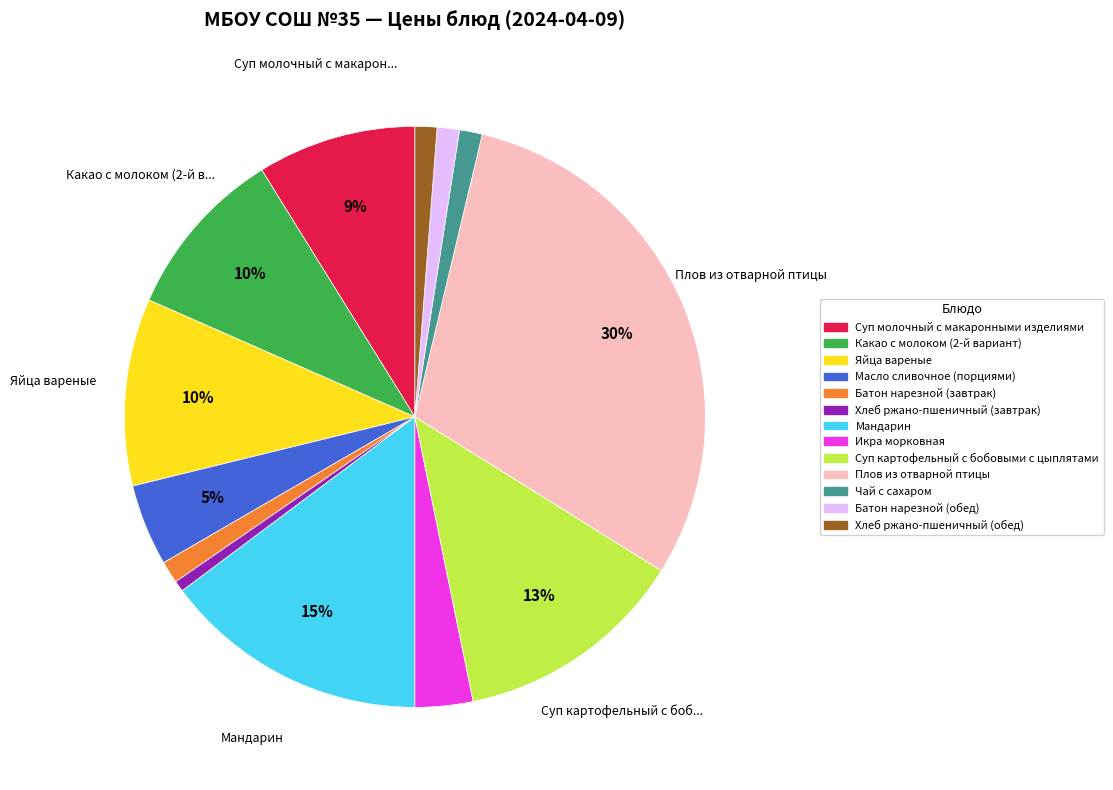

Which has a higher value, Суп молочный с макаронными изделиями or Какао с молоком (2-й вариант)?

Какао с молоком (2-й вариант)